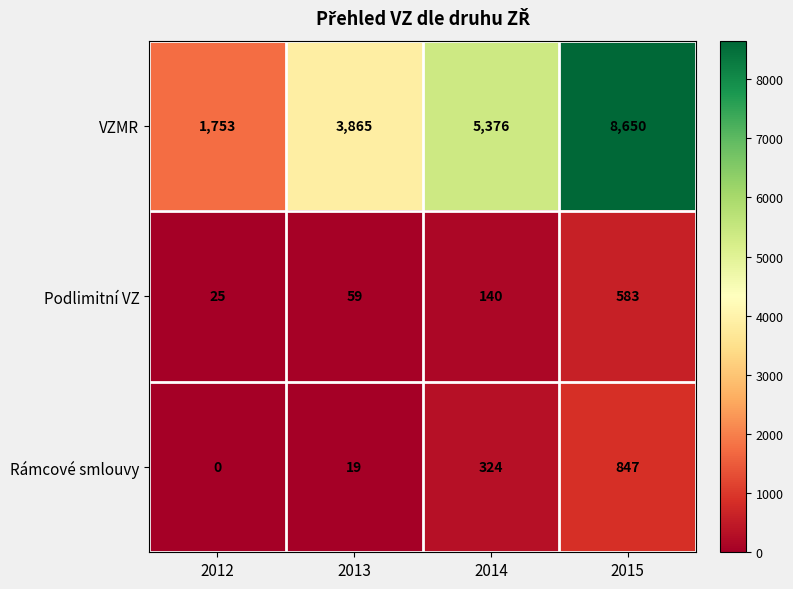

Which series has the largest total across all categories?

VZMR